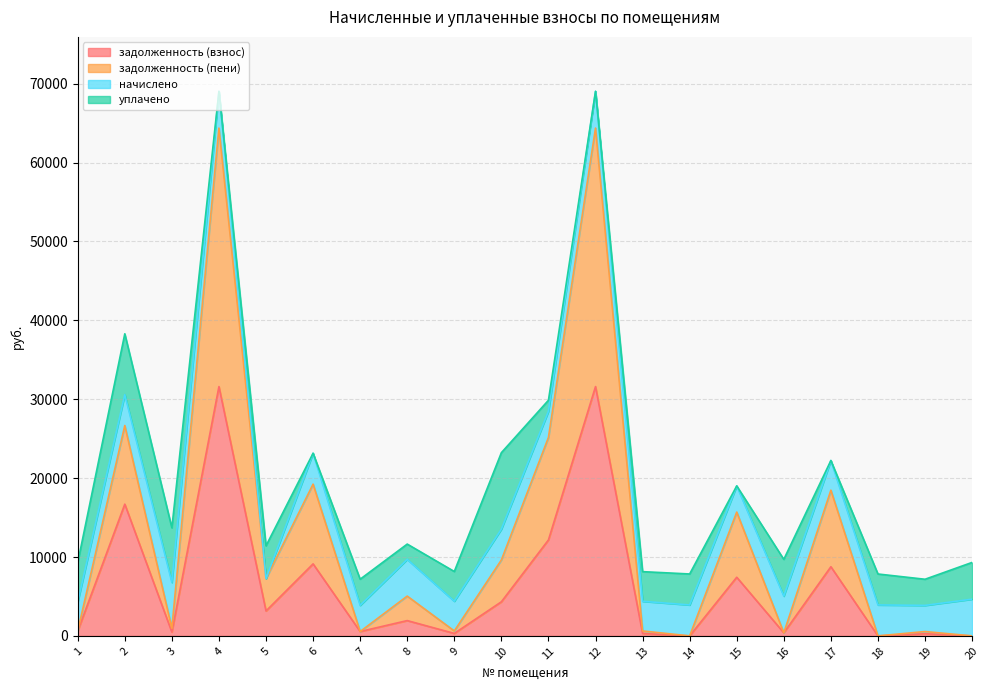

List the labels in order of задолженность (пени) value, smallest first.

14, 20, 18, 16, 19, 7, 1, 13, 9, 3, 8, 5, 10, 15, 17, 6, 11, 2, 4, 12